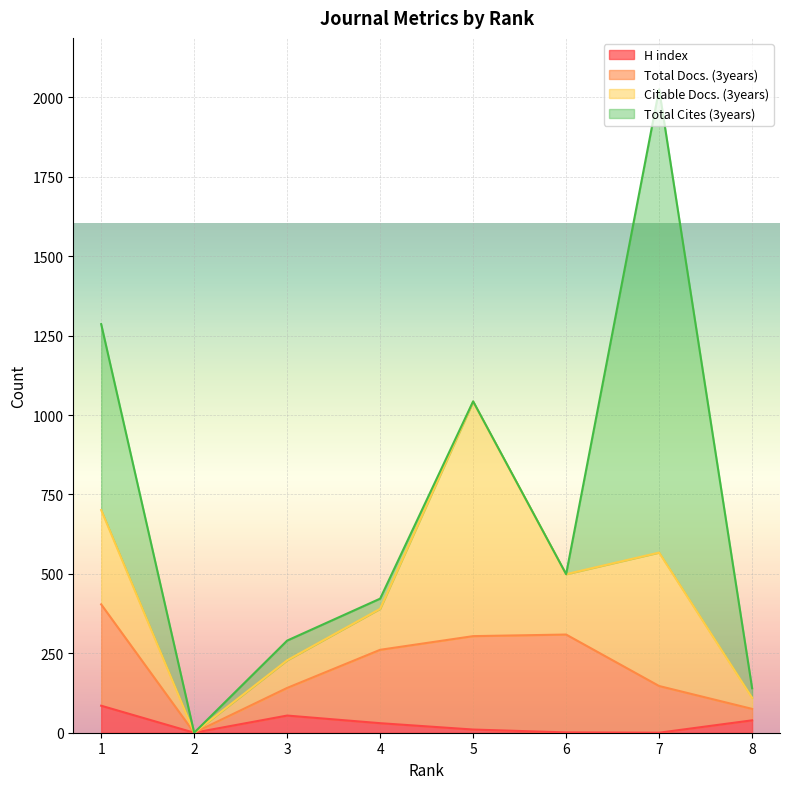

In Citable Docs. (3years), how many points are lower than both neighbors (excluding endpoints)?

2